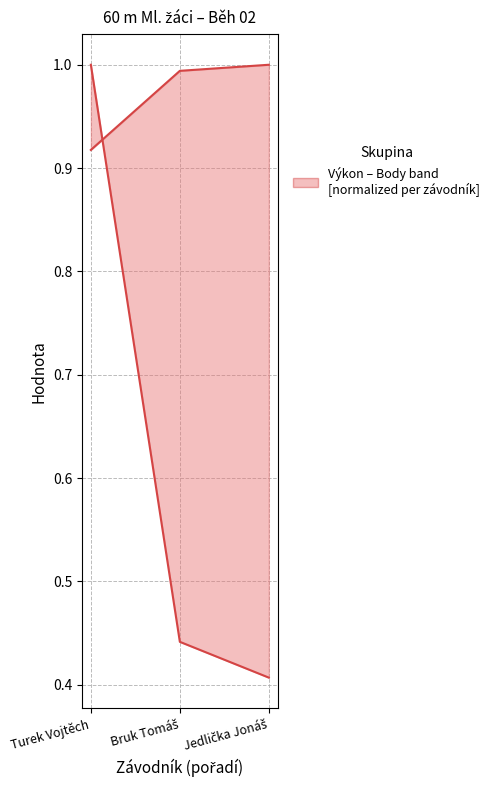

Which series has the largest total across all categories?

Výkon (normalized)